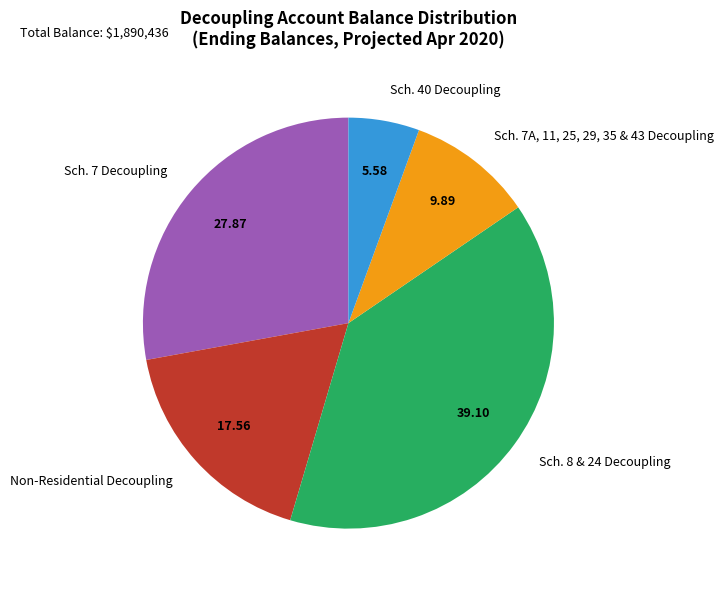

Is Non-Residential Decoupling the majority of the pie?

No